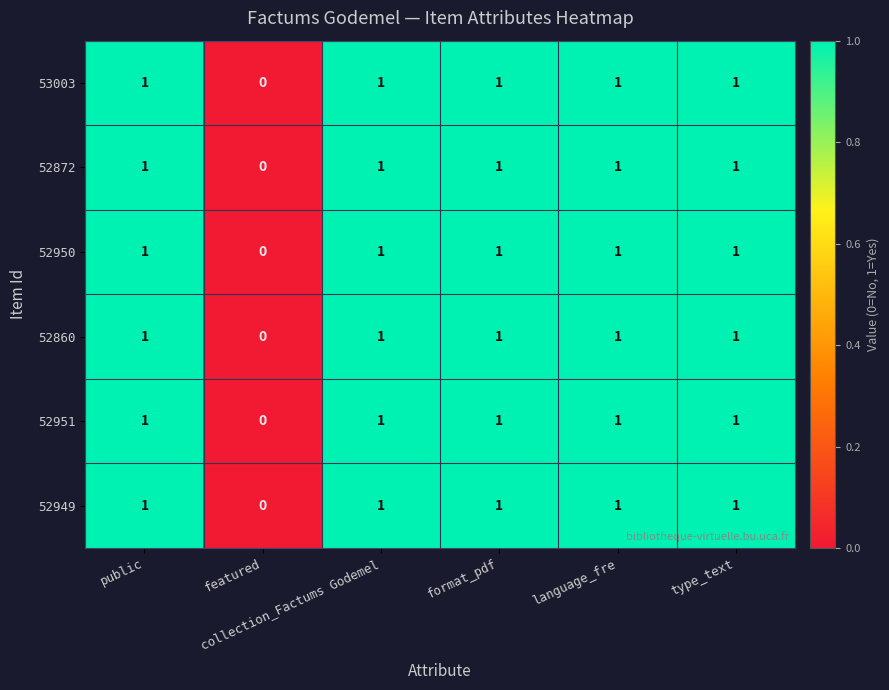

What is the sum of all 52860 values?

5